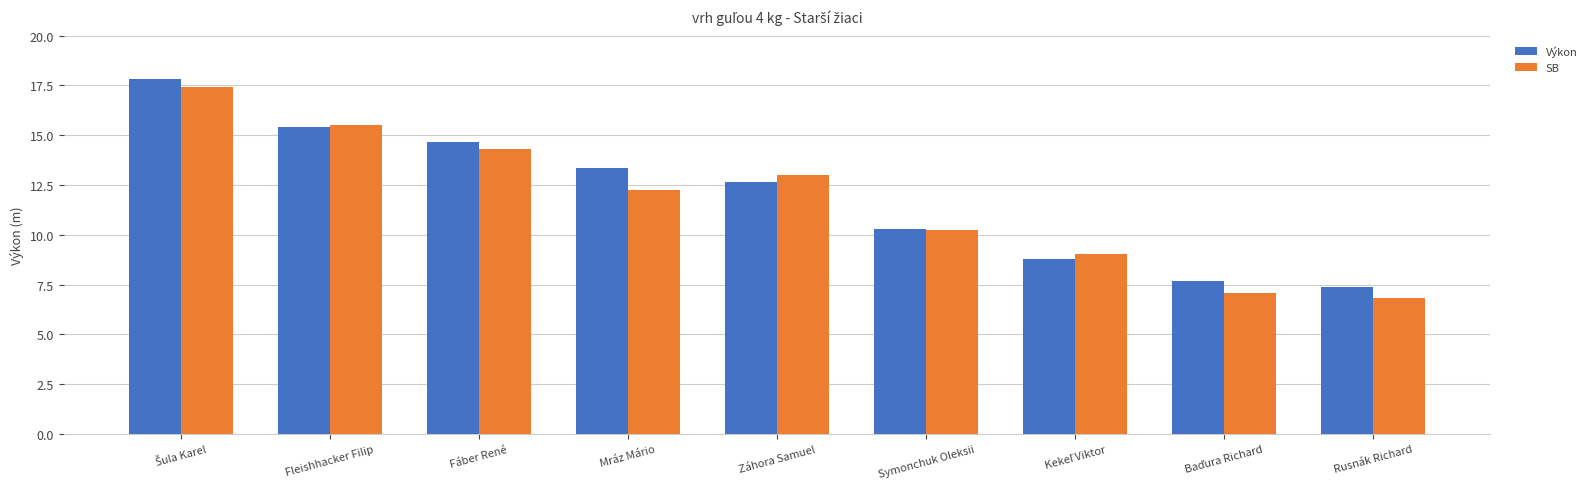

What is the total value across all series at Fleishhacker Filip?

30.9